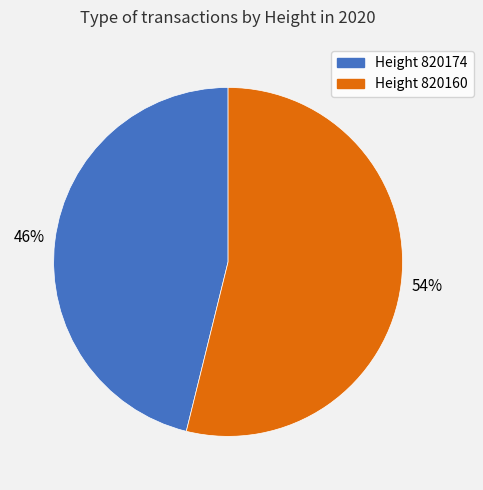

Does any single category account for the majority?

Yes